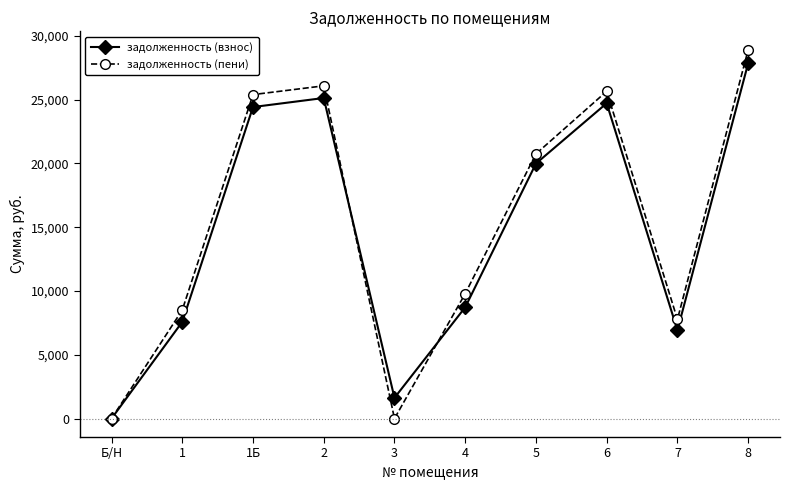

What position from the right is 1Б?

8